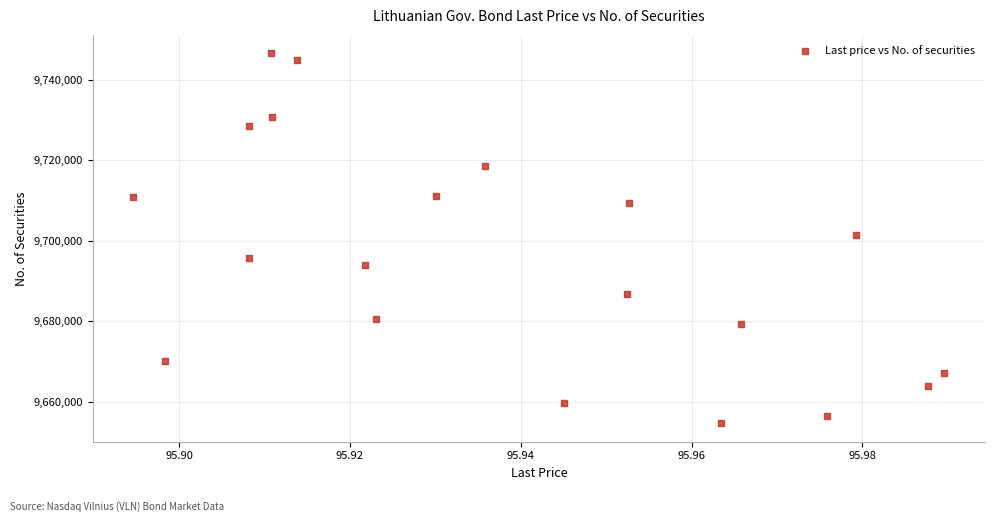

What is the range of Y values (max minus min)?

91918.2